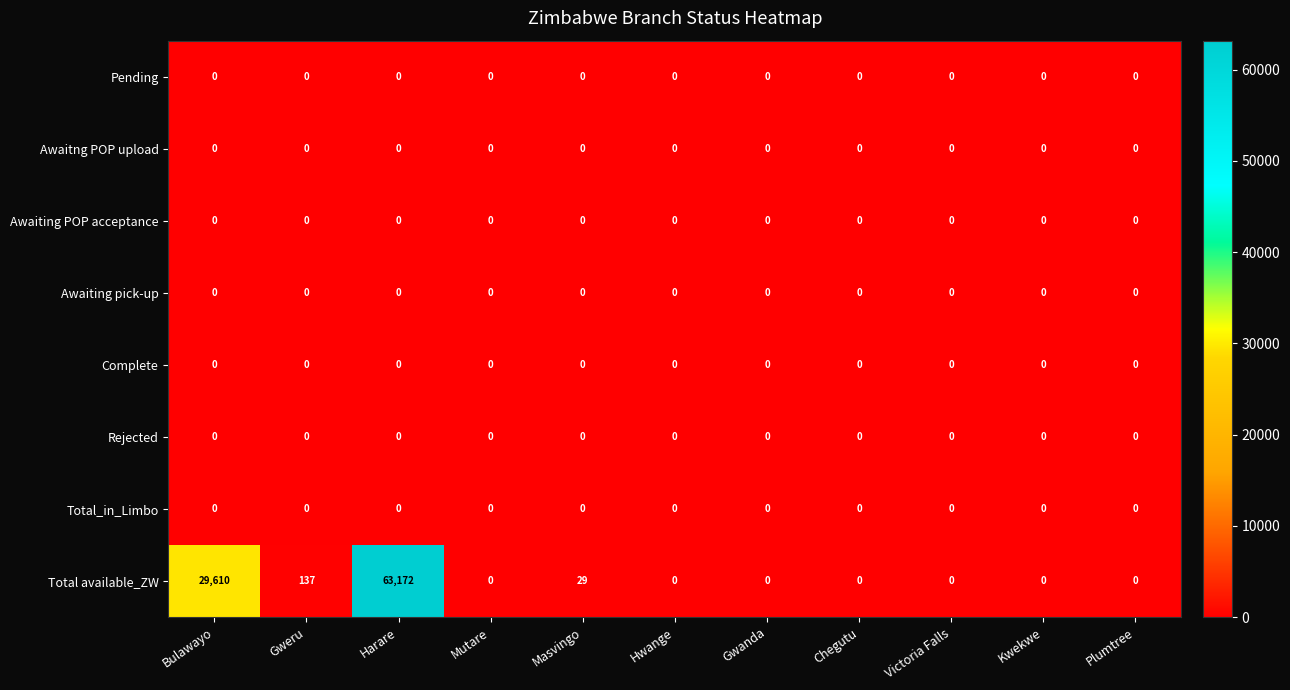

What is the total value across all series at Masvingo?

29